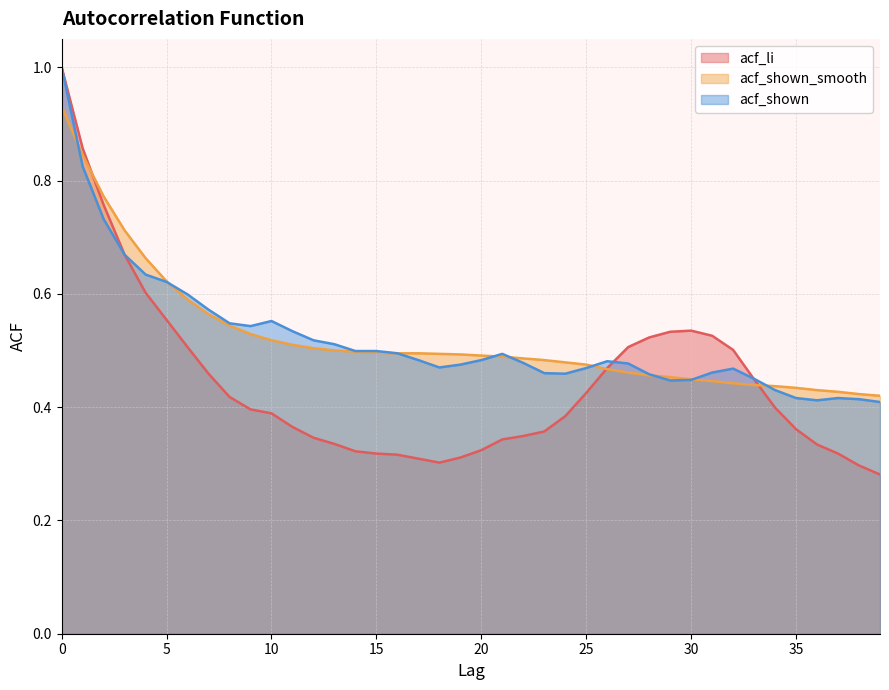

Reading left to right, extract all data points from this chart.

acf_li: 1.0	0.9	0.8	0.7	0.6	0.6	0.5	0.5	0.4	0.4	0.4	0.4	0.3	0.3	0.3	0.3	0.3	0.3	0.3	0.3	0.3	0.3	0.3	0.4	0.4	0.4	0.5	0.5	0.5	0.5	0.5	0.5	0.5	0.4	0.4	0.4	0.3	0.3	0.3	0.3
acf_shown_smooth: 0.9	0.8	0.8	0.7	0.7	0.6	0.6	0.6	0.5	0.5	0.5	0.5	0.5	0.5	0.5	0.5	0.5	0.5	0.5	0.5	0.5	0.5	0.5	0.5	0.5	0.5	0.5	0.5	0.5	0.5	0.4	0.4	0.4	0.4	0.4	0.4	0.4	0.4	0.4	0.4
acf_shown: 1.0	0.8	0.7	0.7	0.6	0.6	0.6	0.6	0.5	0.5	0.6	0.5	0.5	0.5	0.5	0.5	0.5	0.5	0.5	0.5	0.5	0.5	0.5	0.5	0.5	0.5	0.5	0.5	0.5	0.4	0.4	0.5	0.5	0.5	0.4	0.4	0.4	0.4	0.4	0.4